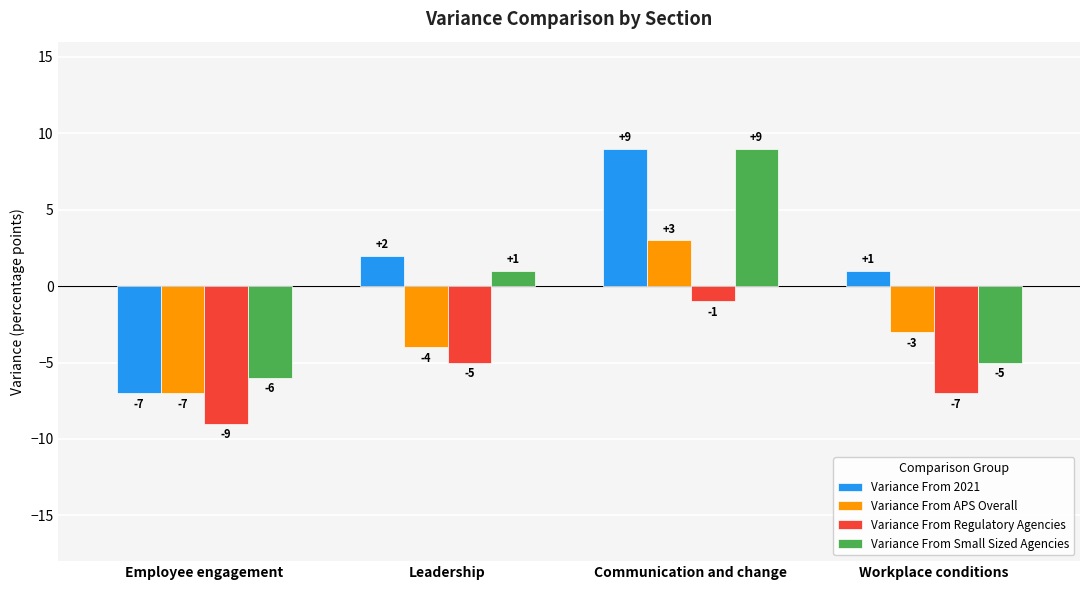

What is the difference between the Variance From Small Sized Agencies values at Workplace conditions and Employee engagement?

1